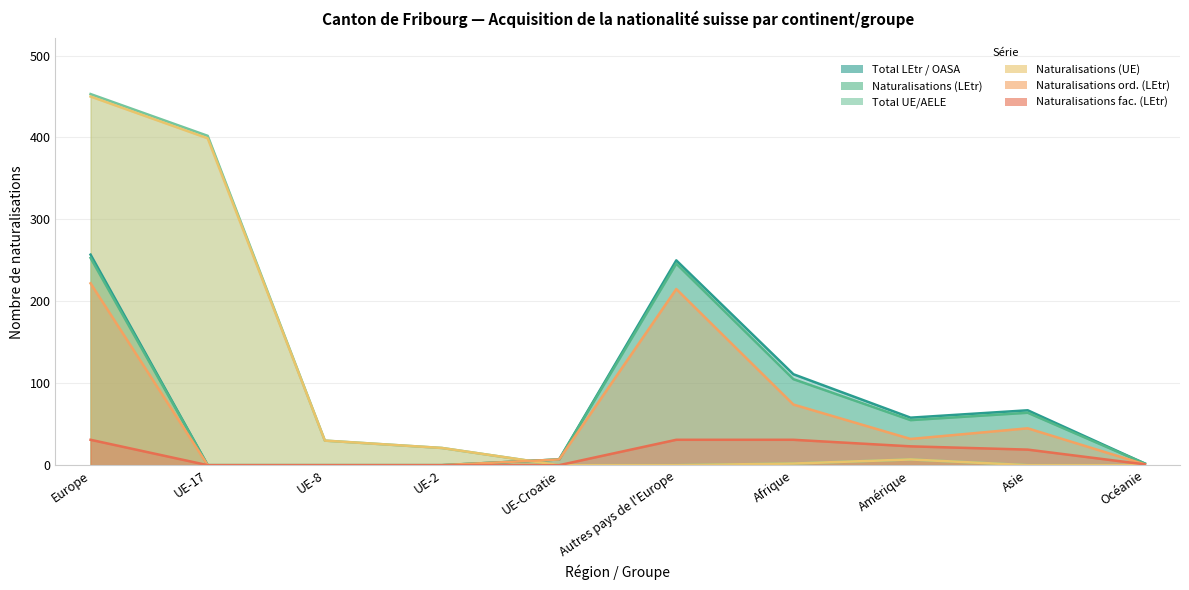

The Total UE/AELE series shows 0 at Asie. True or false?

True